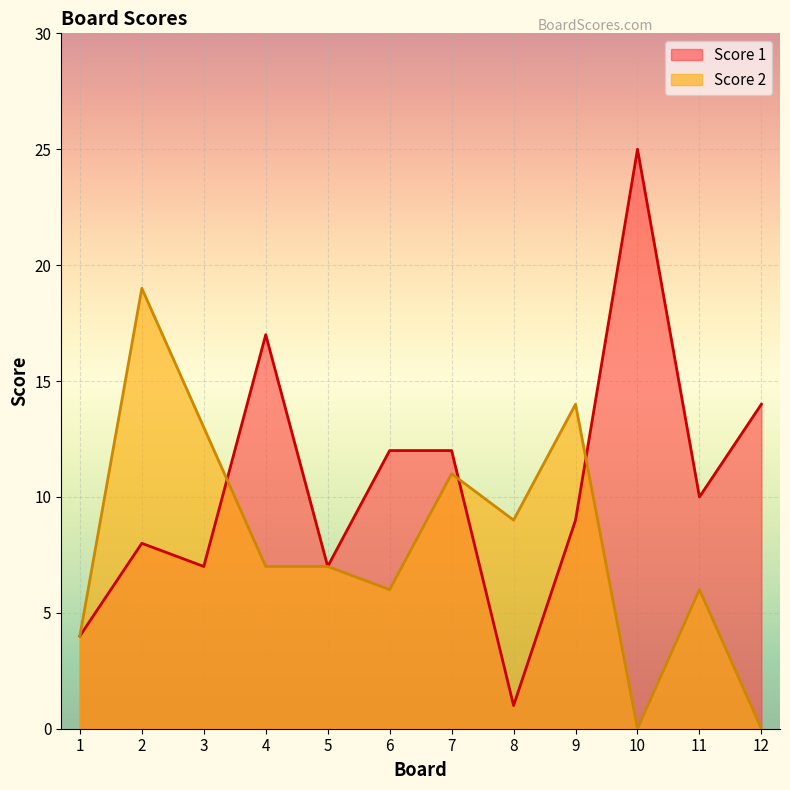

What is the total value across all series at 12?

14